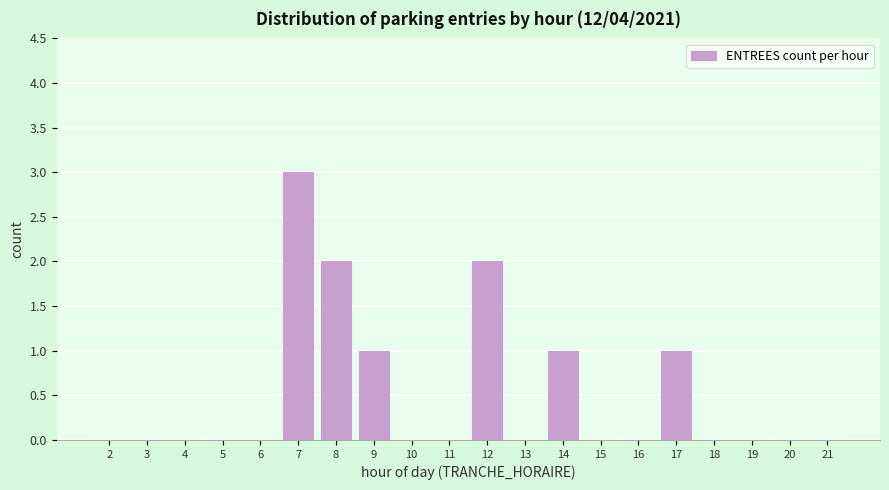

Reading left to right, extract all data points from this chart.

2=0	3=0	4=0	5=0	6=0	7=3	8=2	9=1	10=0	11=0	12=2	13=0	14=1	15=0	16=0	17=1	18=0	19=0	20=0	21=0